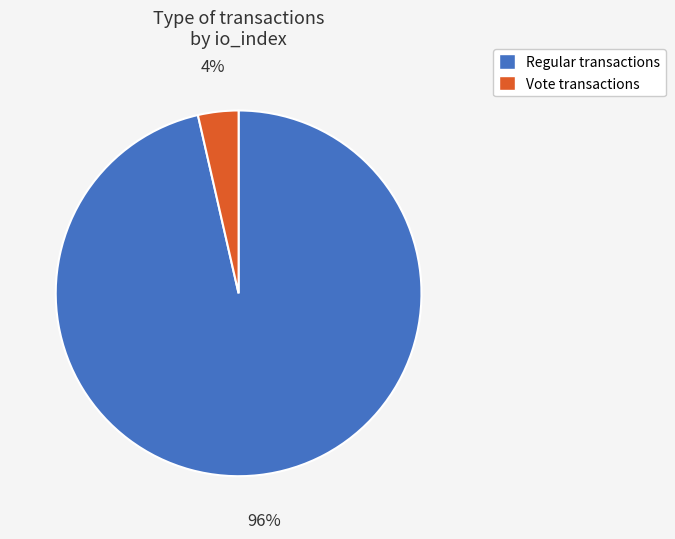

To the nearest percent, what is the average slice percentage?

50%